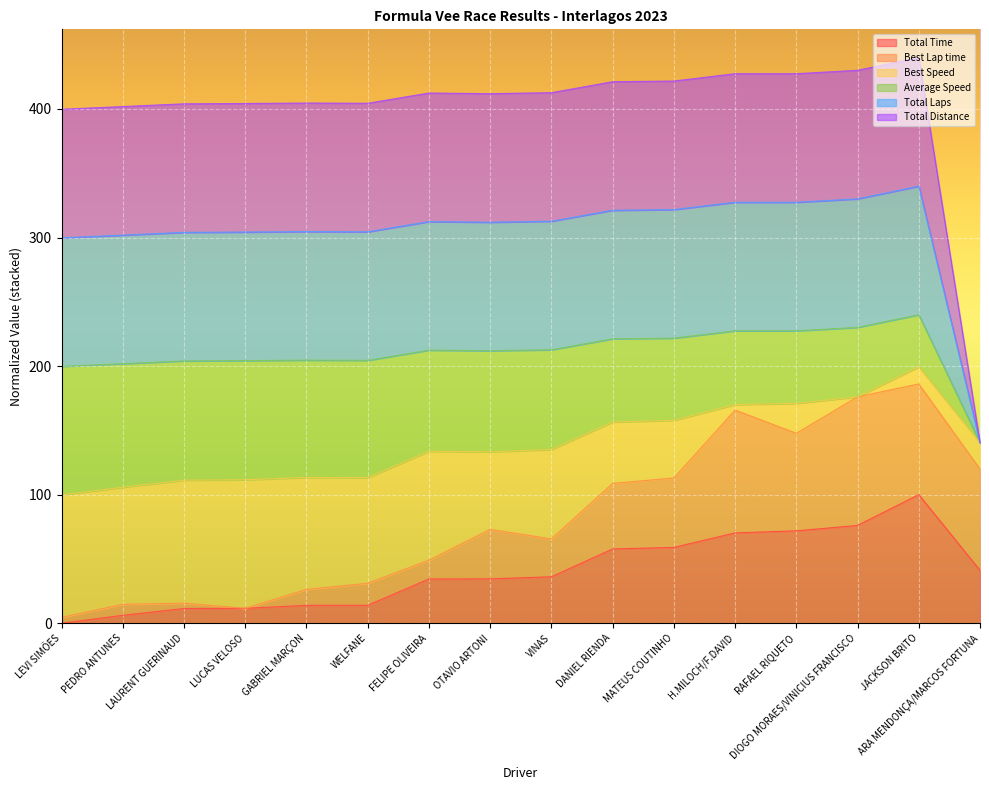

True or false: Best Lap time and Total Laps cross at least once.

False